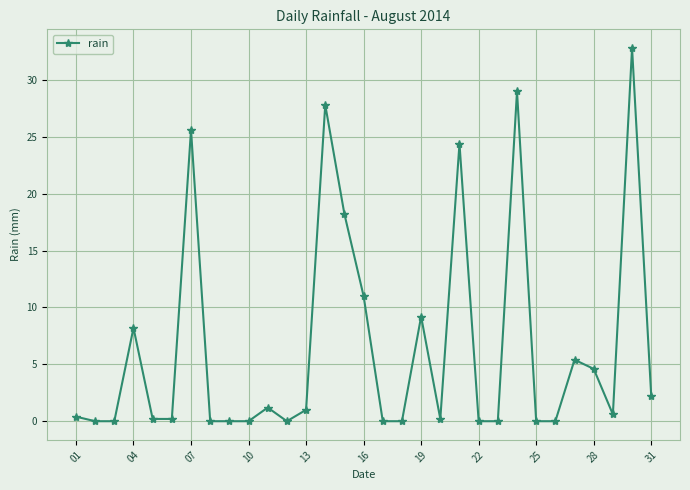

Reading left to right, what are all the values shown in this chart?

0.4	0.0	0.0	8.2	0.2	0.2	25.6	0.0	0.0	0.0	1.2	0.0	1.0	27.8	18.2	11.0	0.0	0.0	9.2	0.2	24.4	0.0	0.0	29.0	0.0	0.0	5.4	4.6	0.6	32.8	2.2